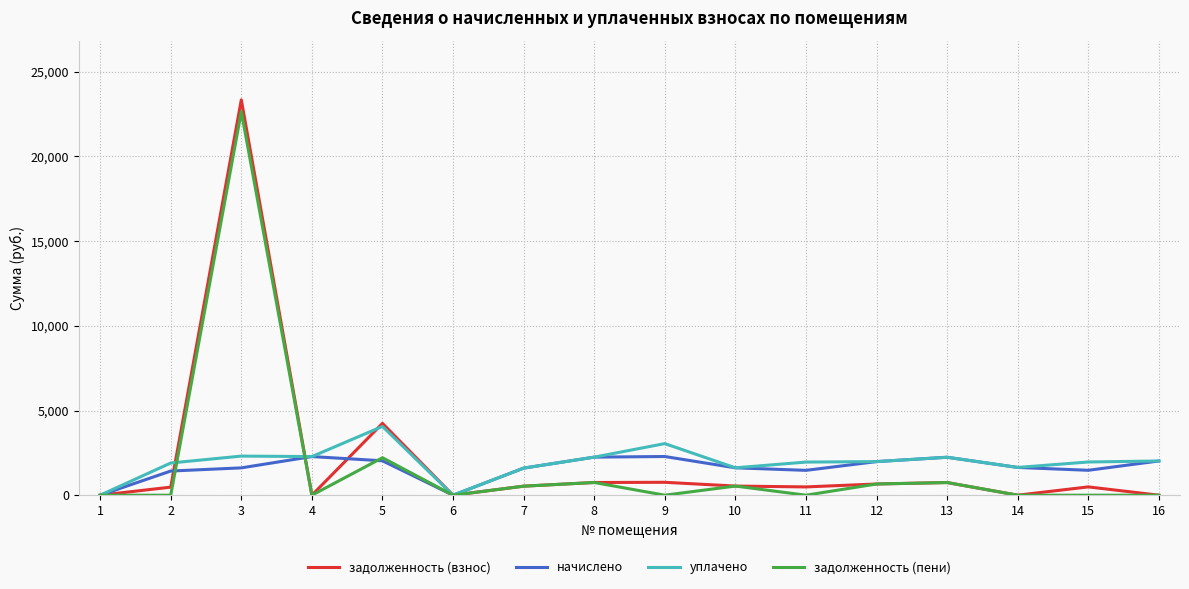

At which label does начислено first exceed 1638?

4